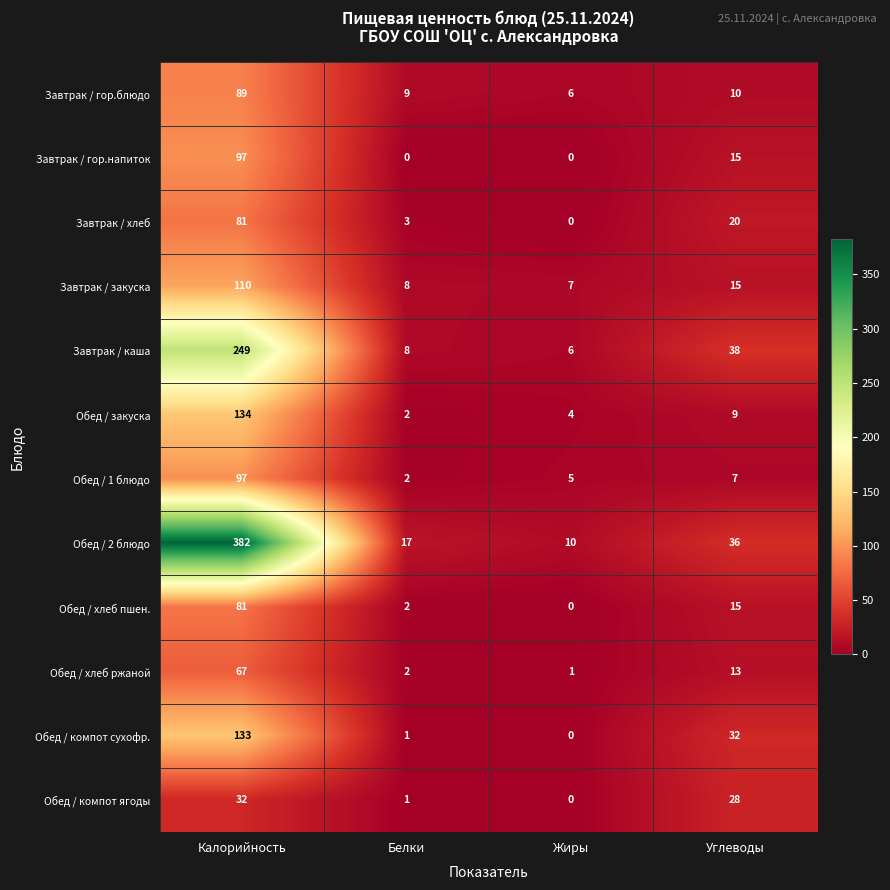

Which category has the highest value in the Завтрак / хлеб series?

Калорийность